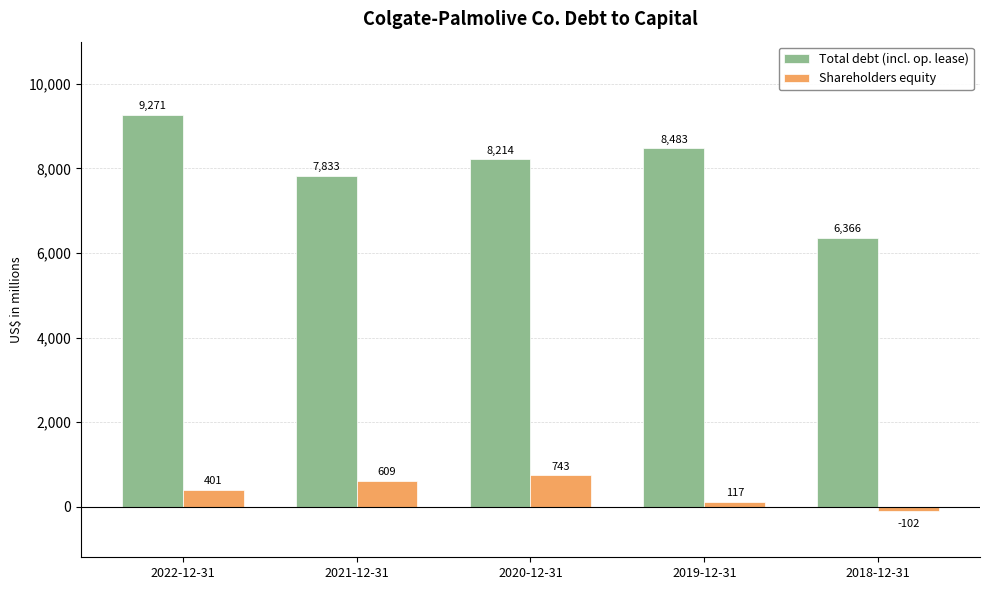

Does the chart contain any negative values?

Yes